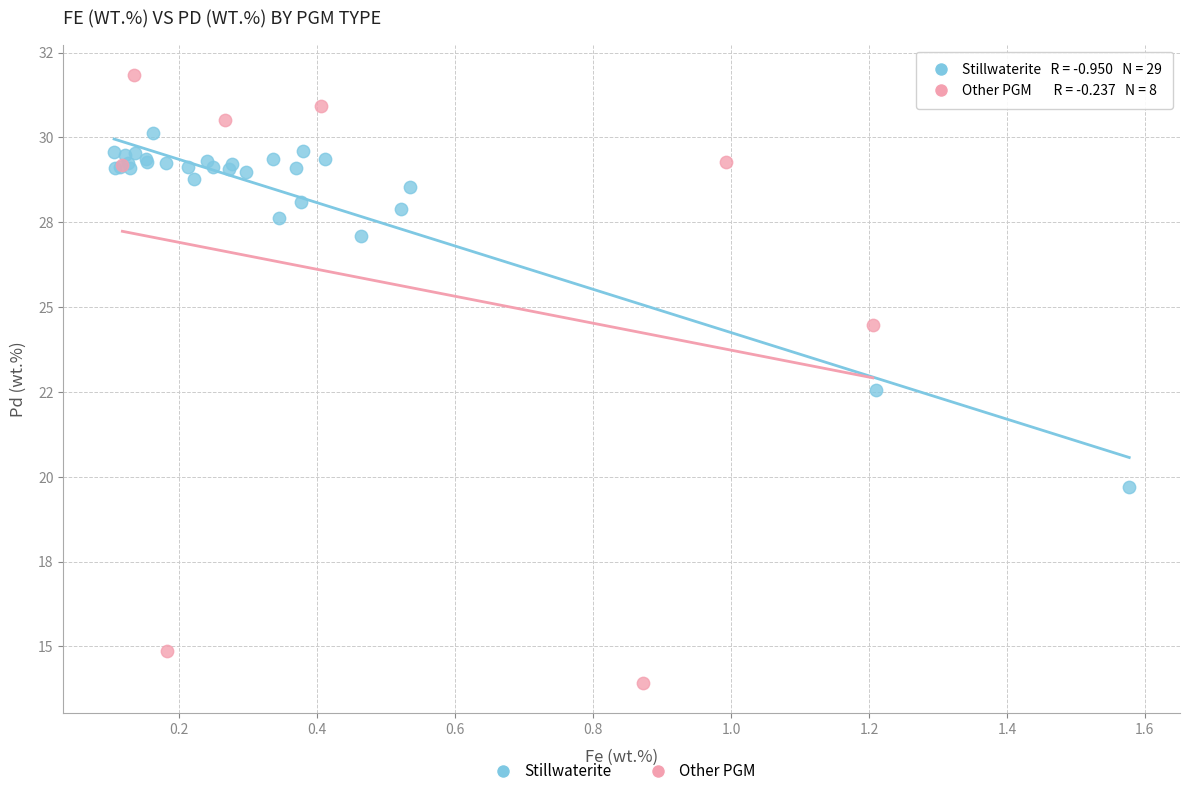

What are all the series names shown in the legend?

Stillwaterite, Other PGM